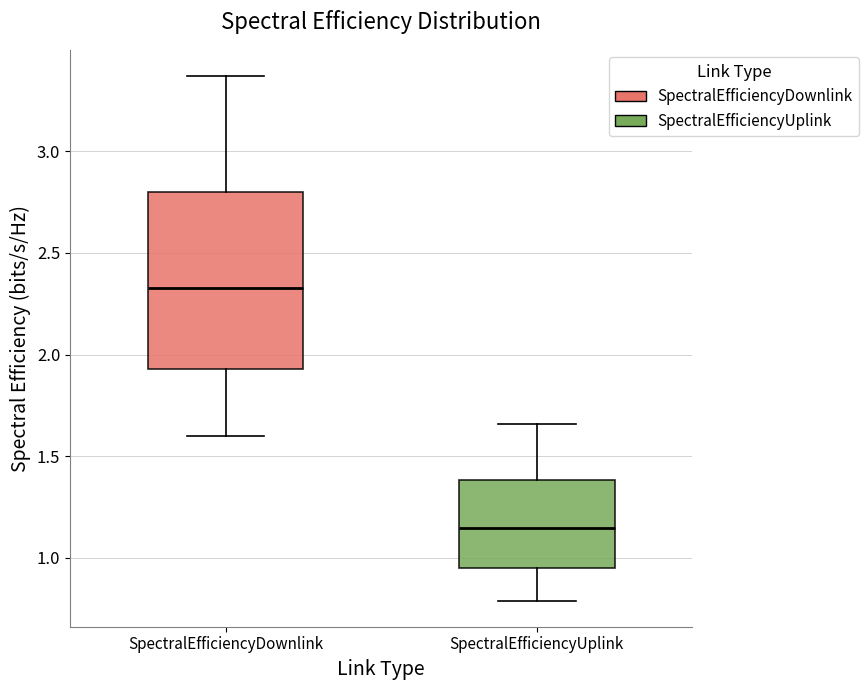

Reading left to right, read every box against the y-axis: the position of its median line, the range the box covers, and the ends of its whiskers. The values are not printed on the chart, so give them approximately, as read against the axis.

SpectralEfficiencyDownlink: median 2.35, box 1.95 to 2.80, whiskers 1.60 to 3.35
SpectralEfficiencyUplink: median 1.15, box 0.95 to 1.40, whiskers 0.80 to 1.65